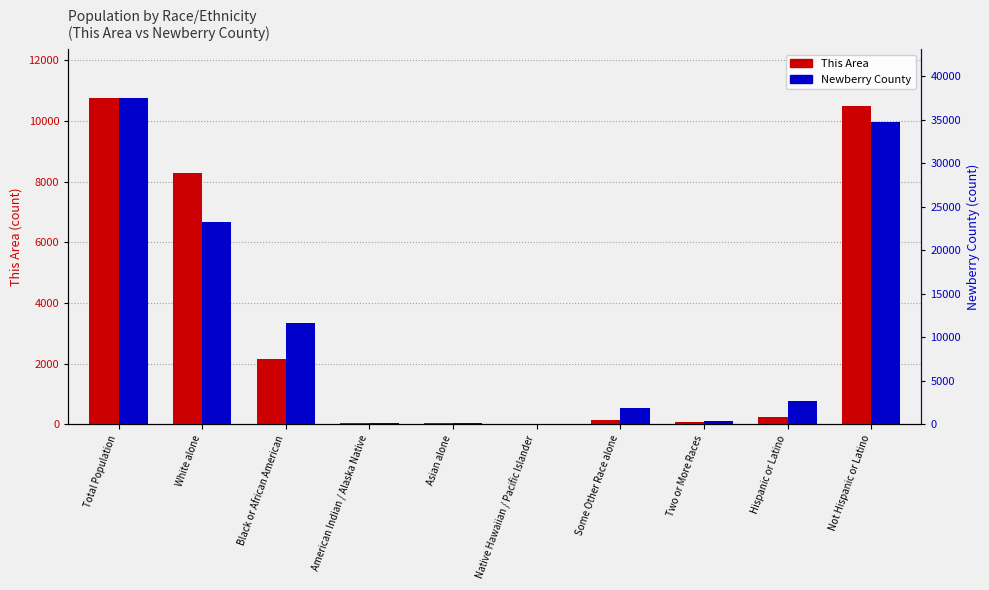

What is the label of the 8th bar from the left?

Two or More Races